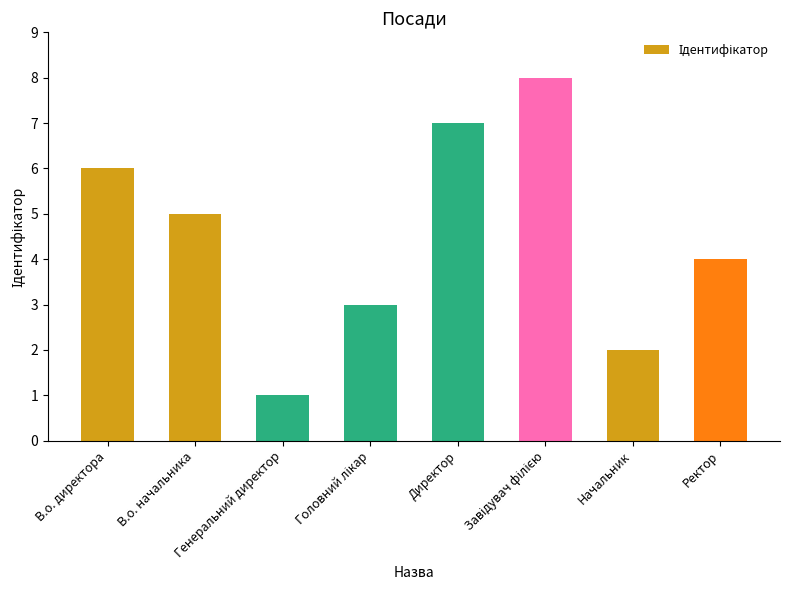

True or false: the data shows 6 at В.о. директора.

True